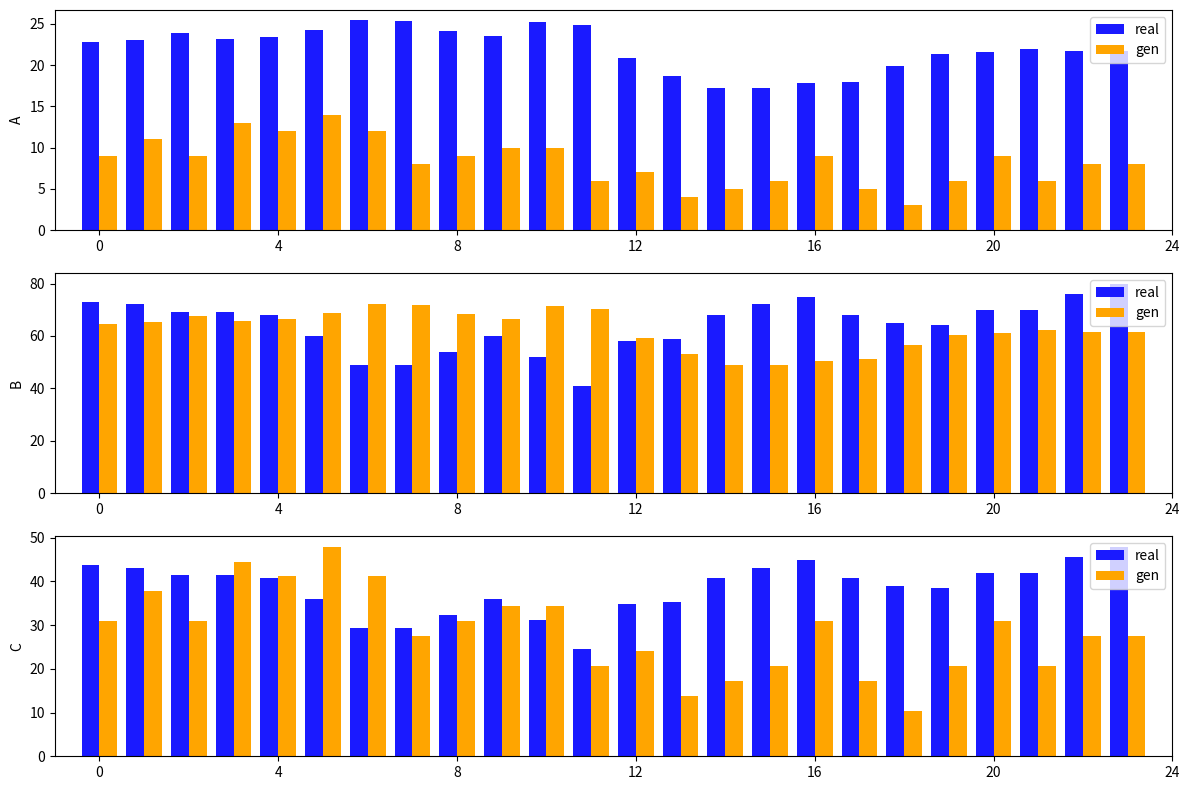

What is the difference between the maximum and minimum values in the gen series?

37.7